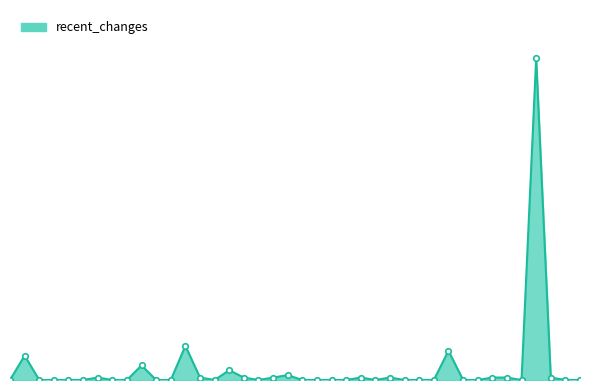

Is this an area chart (filled region under the line)?

Yes